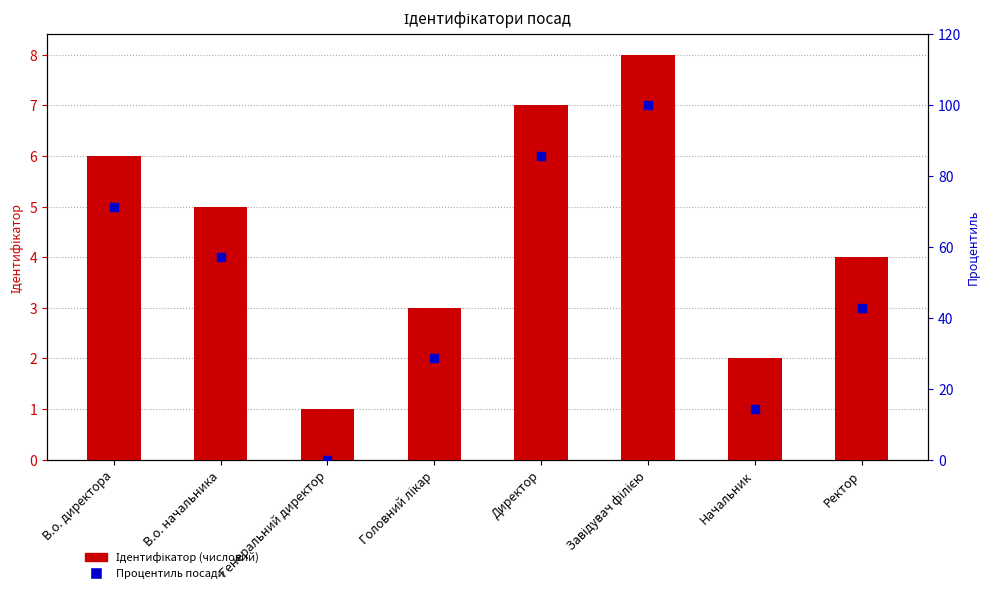

Which series has the widest spread of Y values?

Процентиль